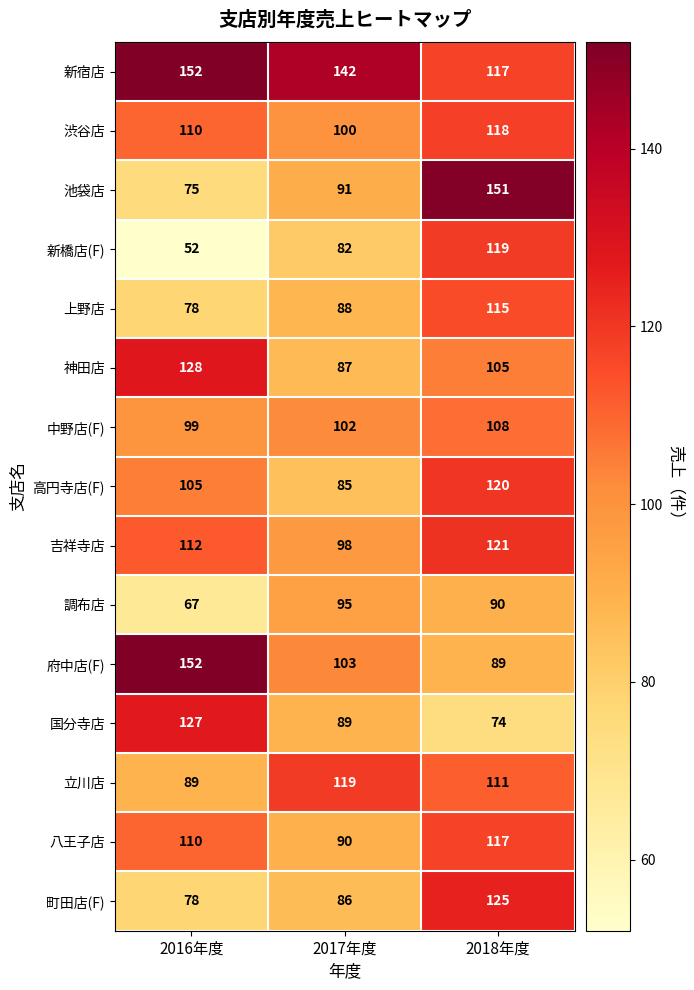

The value of 中野店(F) at 2018年度 is 108. True or false?

True